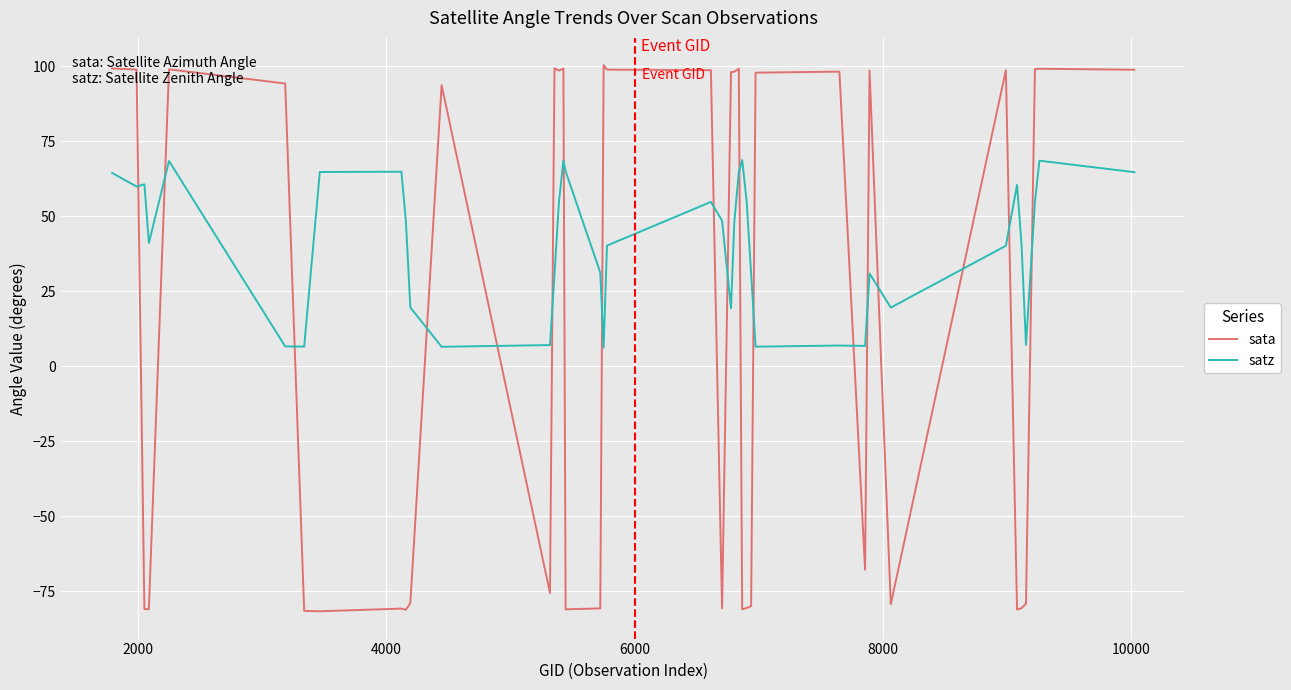

How many intersections are there between sata and satz?

18